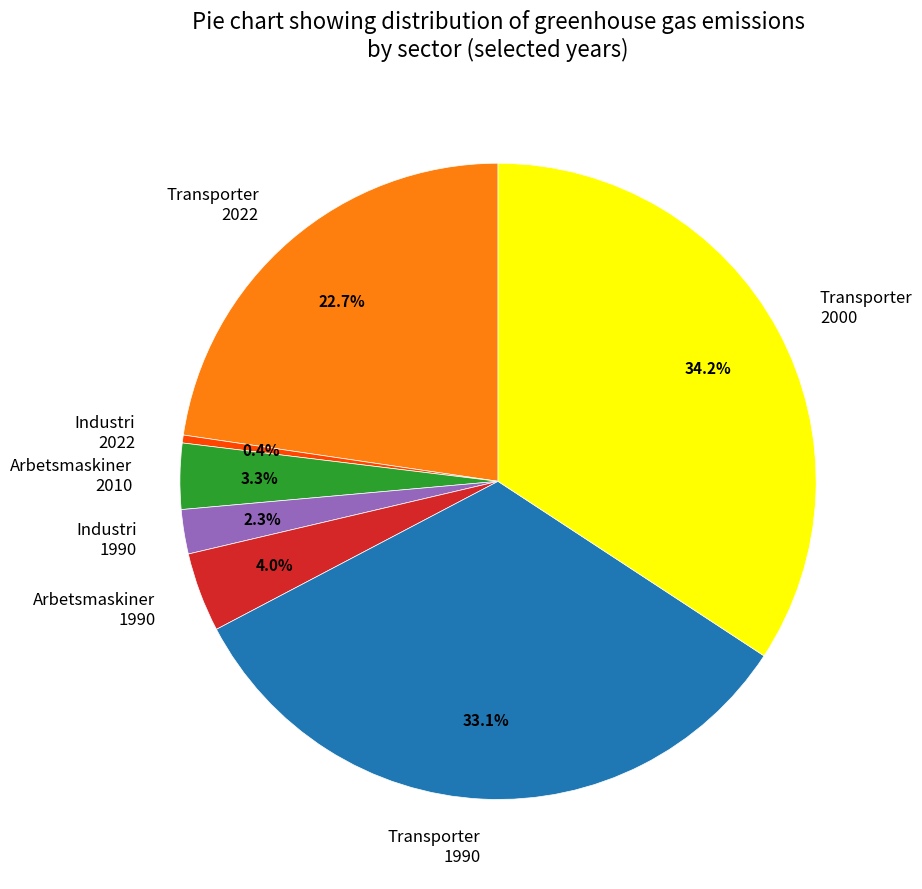

What is the smallest slice in the pie chart?

Industri 2022